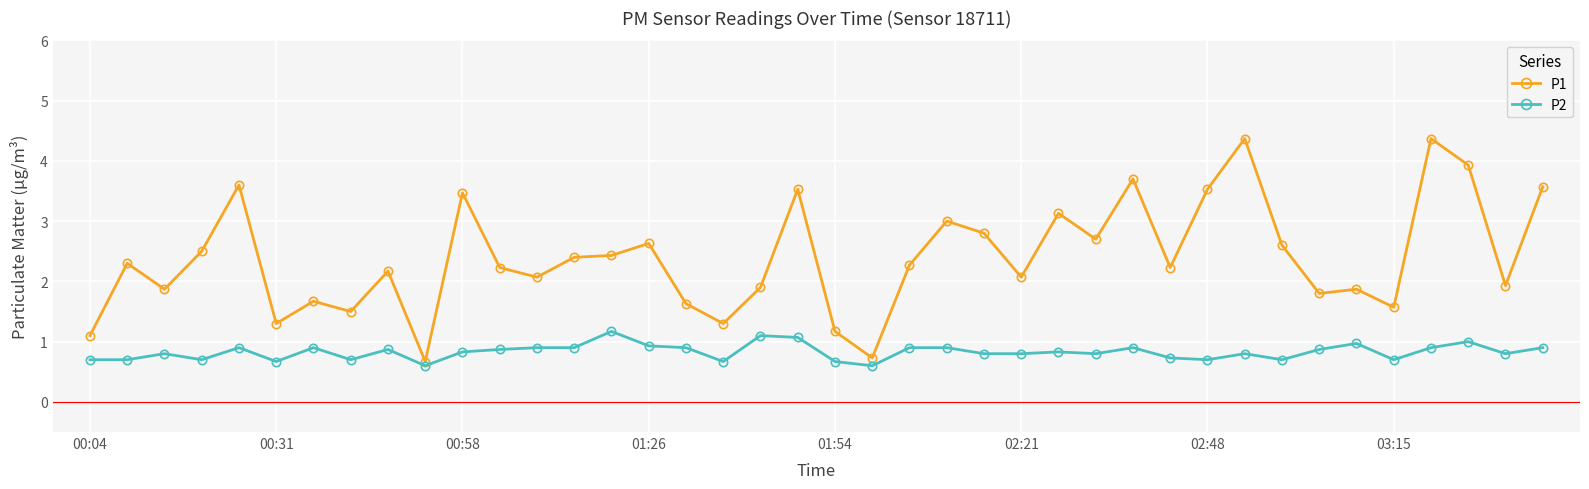

What is the difference between the second highest and second lowest values in the P1 series?

3.6